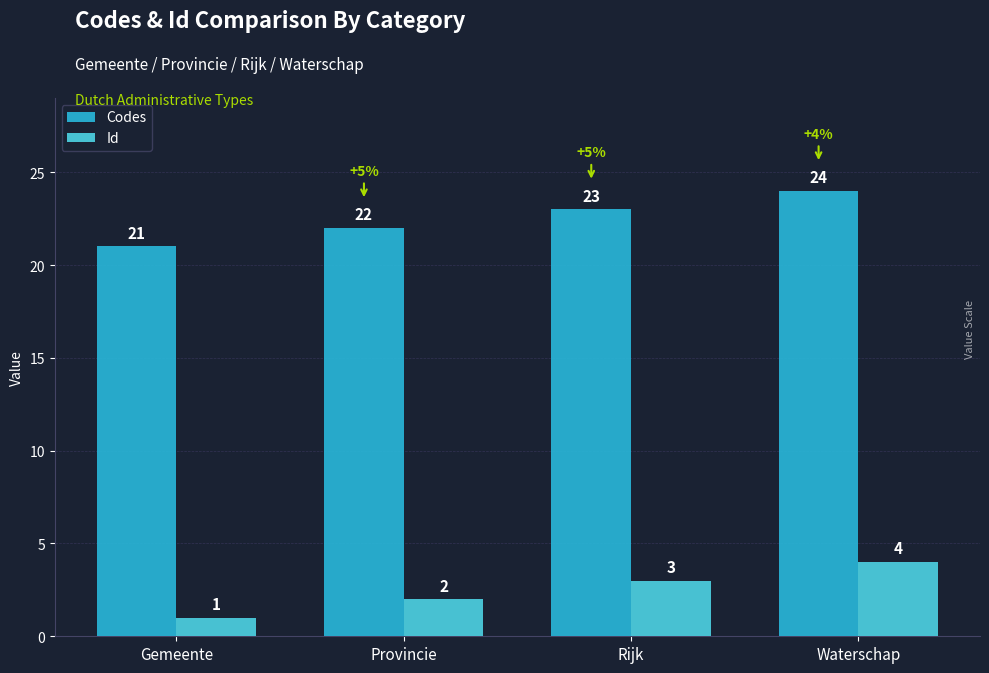

At which category is the sum across all series the highest?

Waterschap